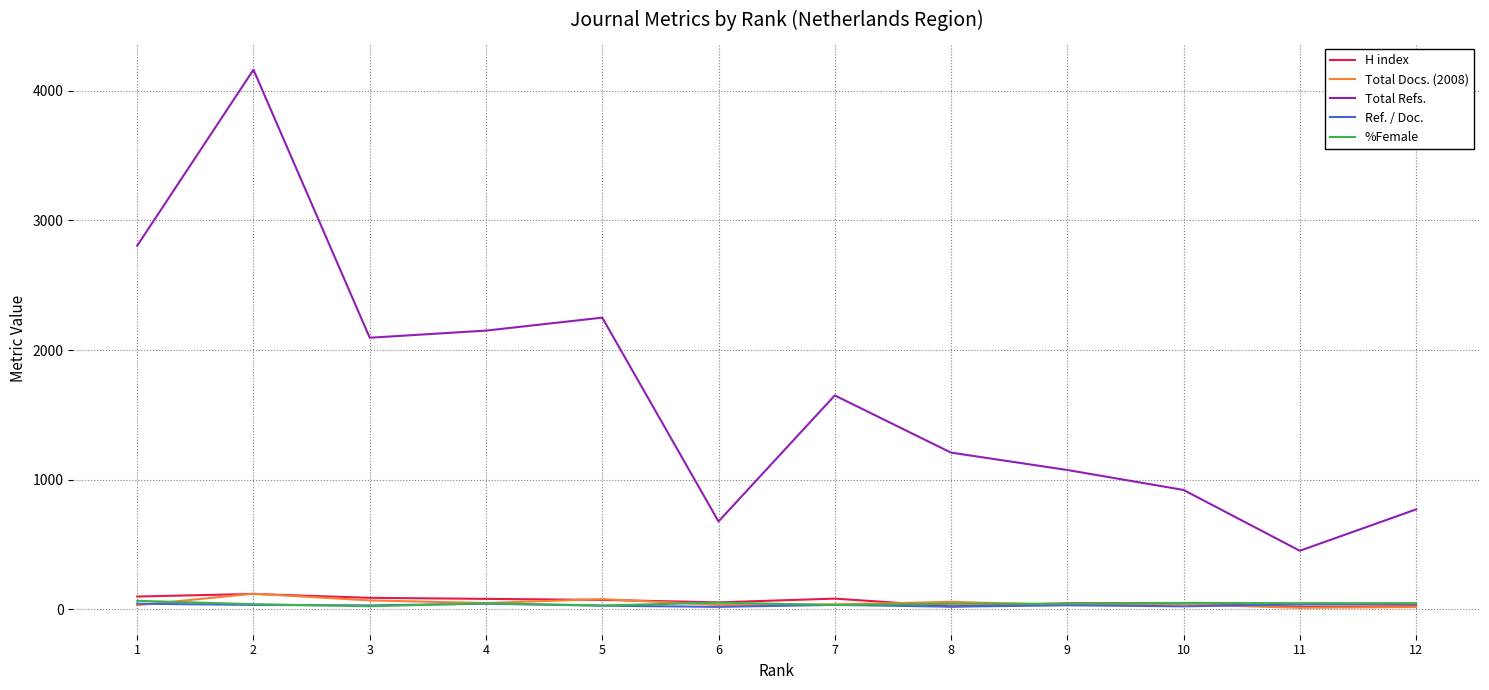

What is the maximum value shown in the chart?

4162.0